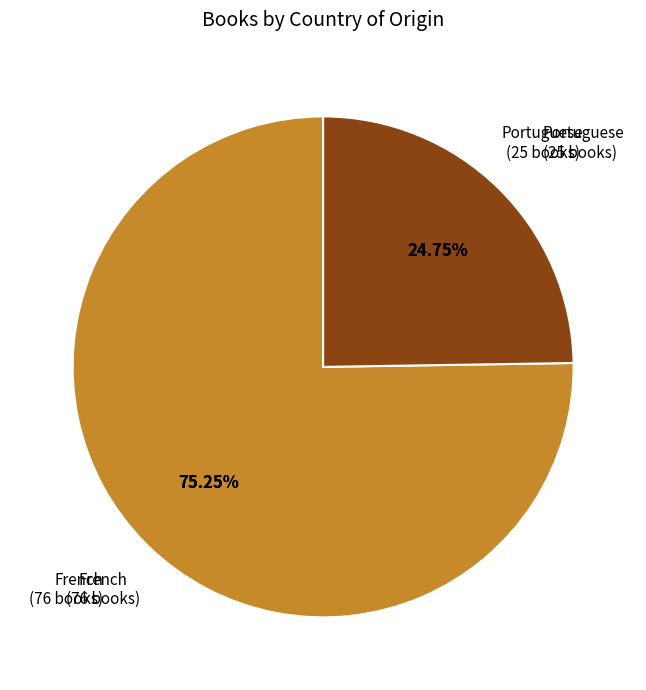

How many slices are in this pie chart?

2